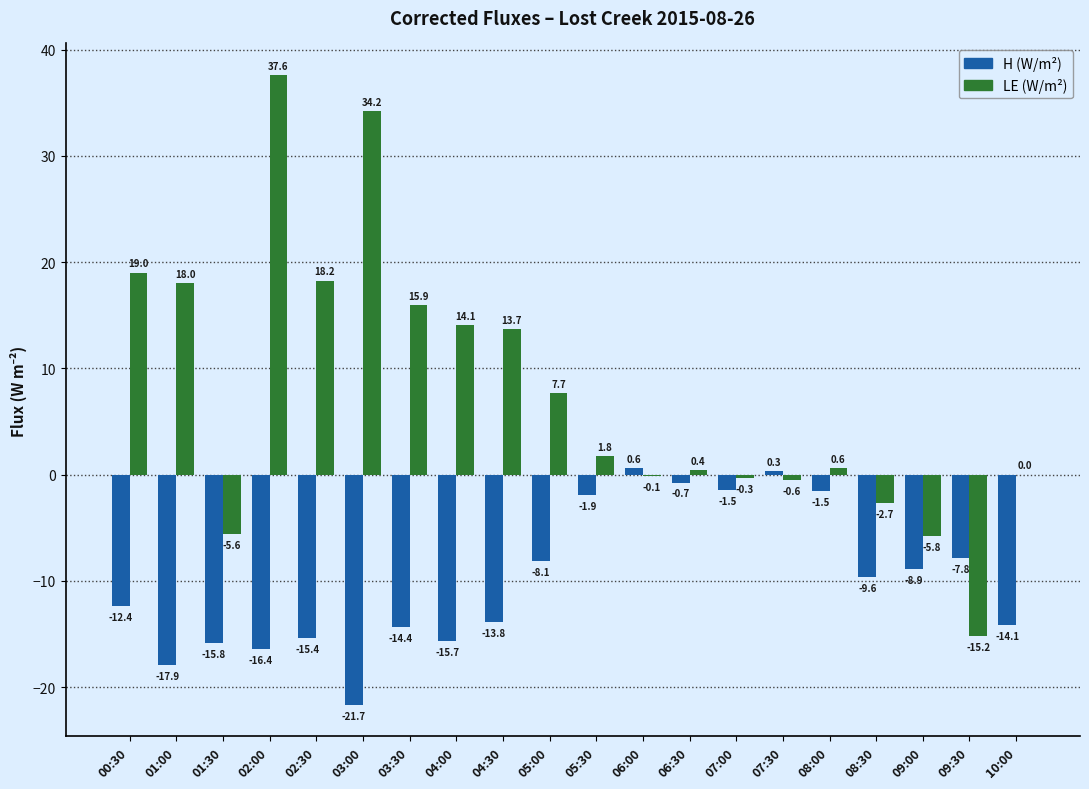

Which series changed the most between 03:00 and 08:00?

LE (W/m²)